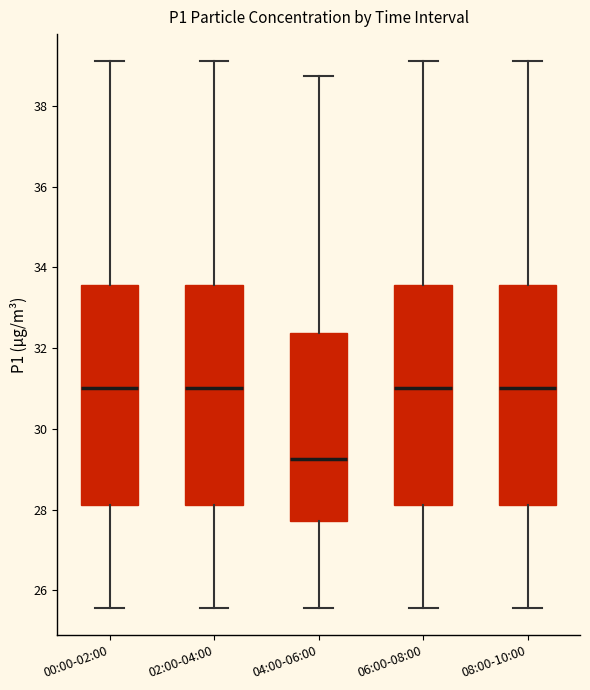

Which box has the lowest median line?

04:00-06:00